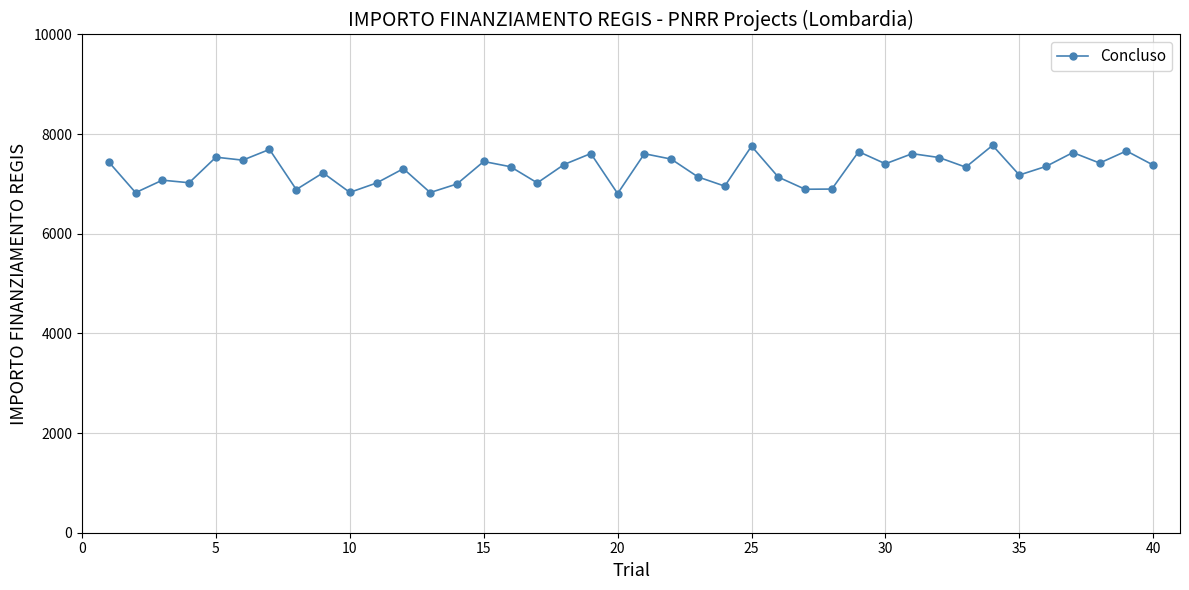

What is the sum of all values?

291614.5